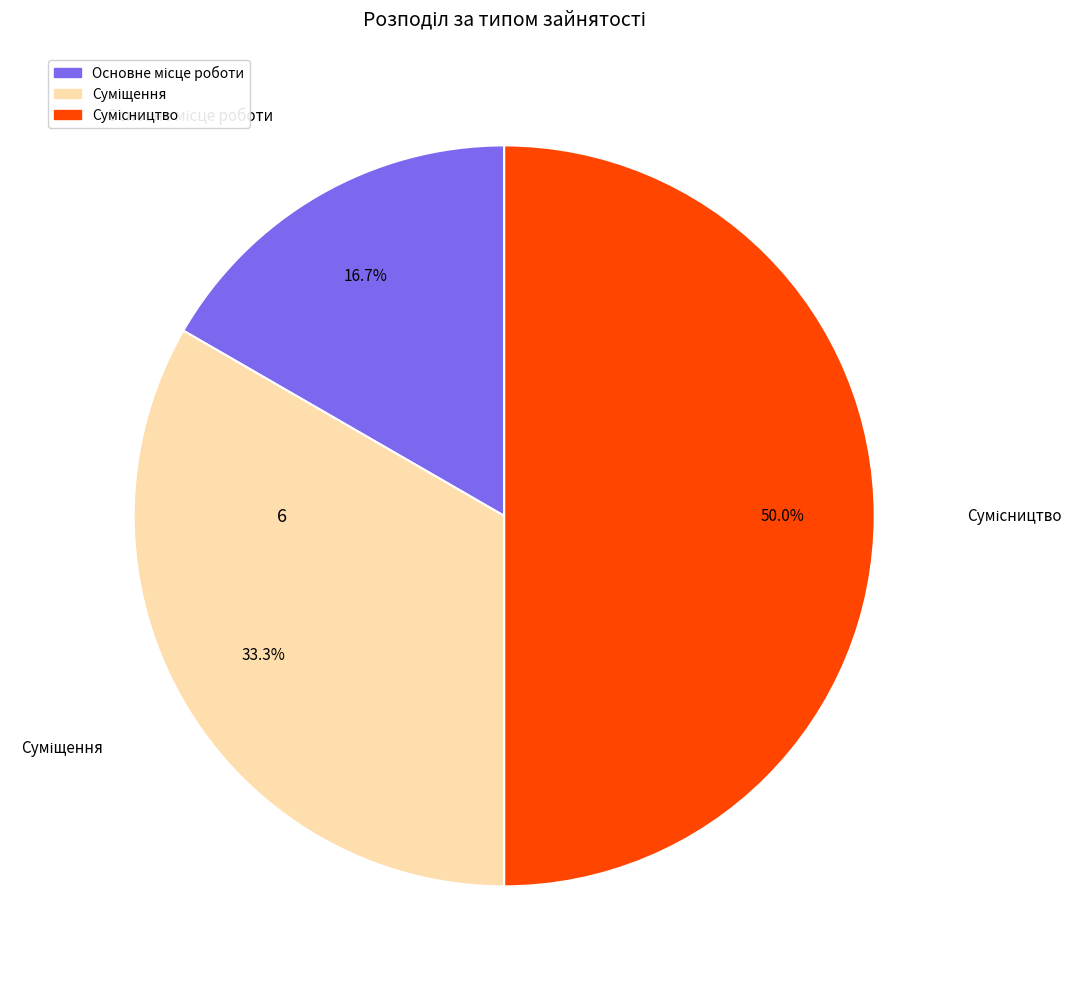

How many slices are in this pie chart?

3